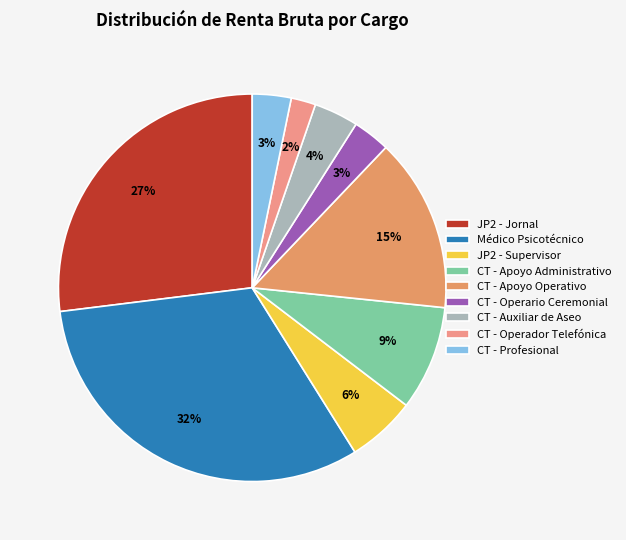

Count the number of slices in the pie.

9